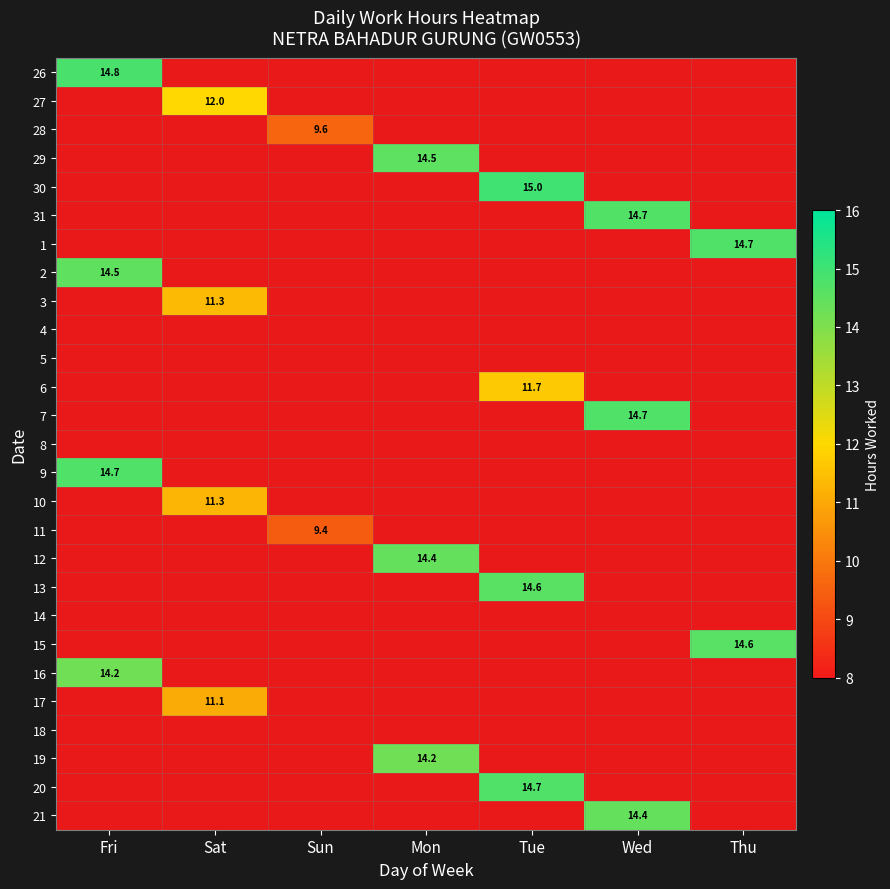

At which category does the chart reach its peak across all series?

Tue